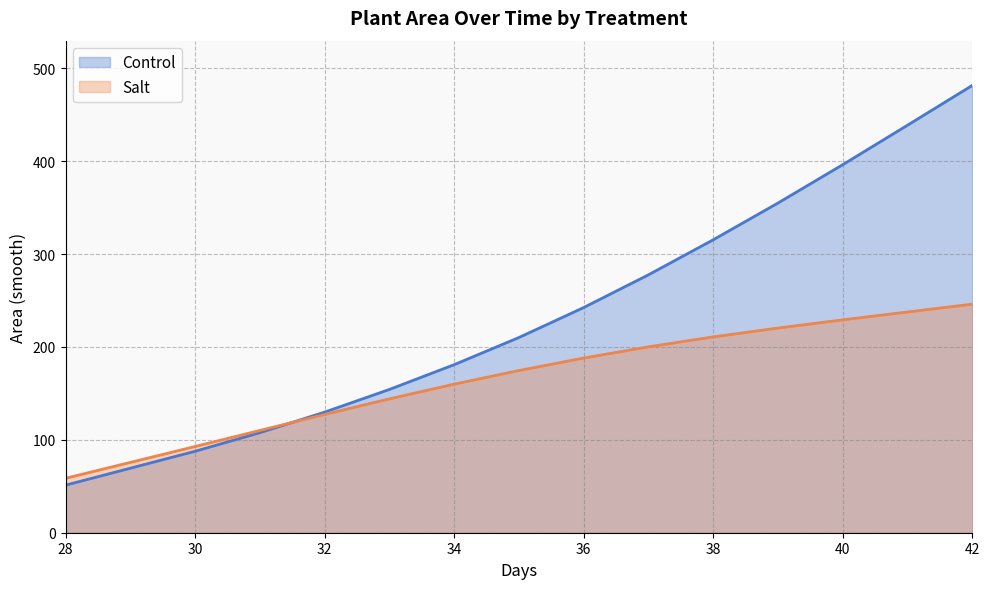

The value of Salt at 40 is 388.2. True or false?

False